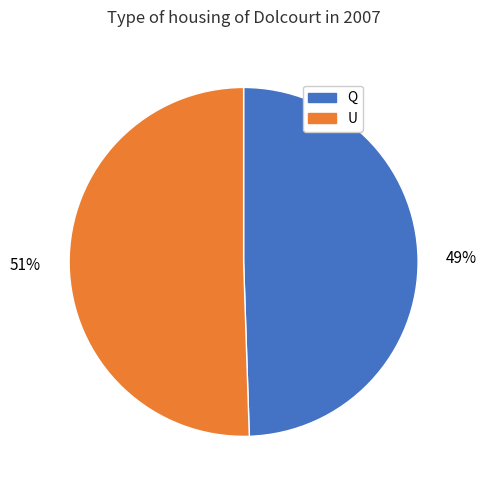

Which slice represents more than half of the pie?

U